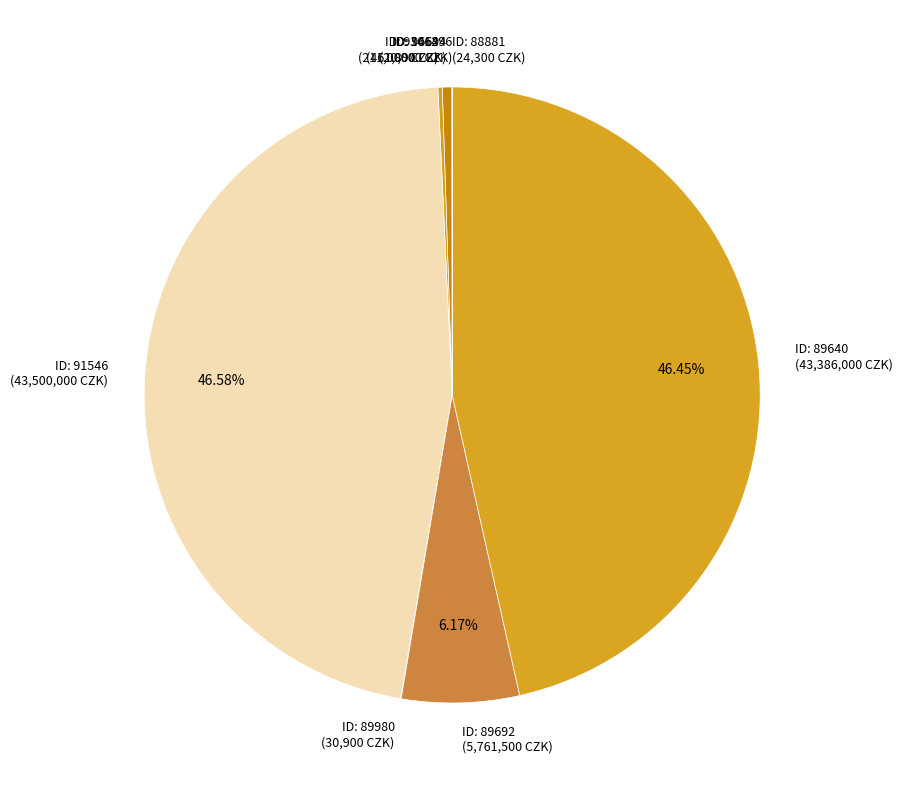

Does any single category account for the majority?

No